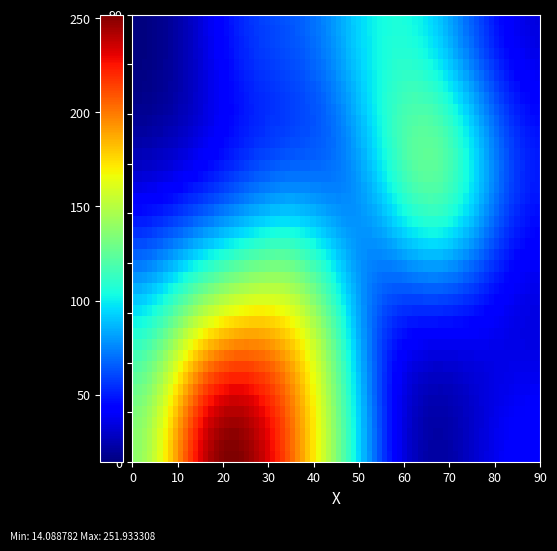

Which series has the largest range (max minus min)?

row0